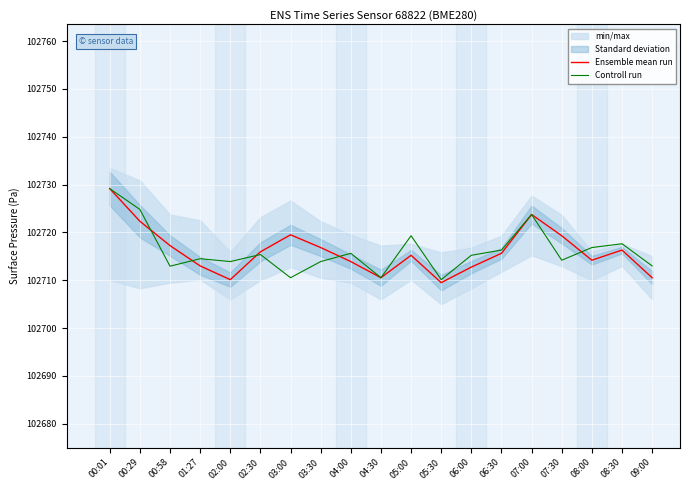

How many times do Ensemble mean run and Controll run cross each other?

5